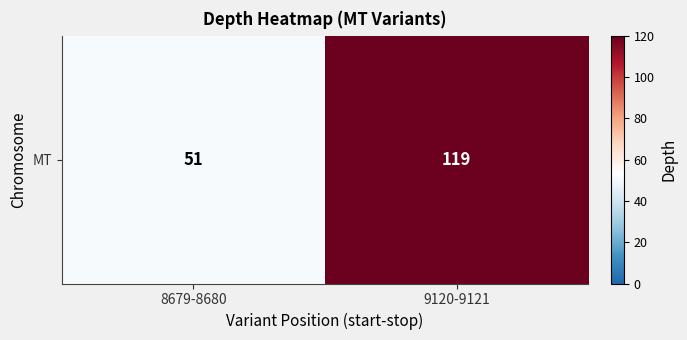

Reading right to left, list all the values displayed in this chart.

9120-9121=119	8679-8680=51